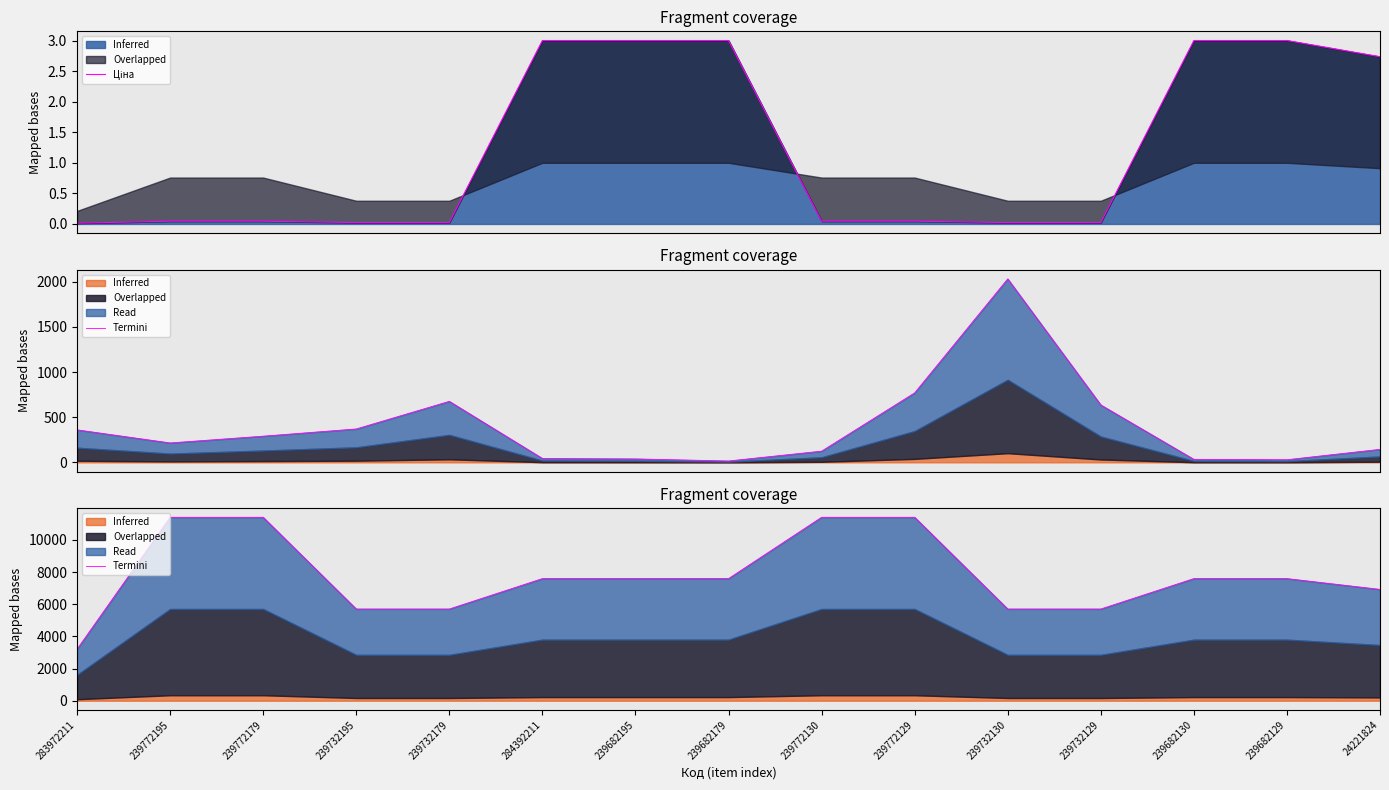

What is the label of the 8th point from the right?

239682179